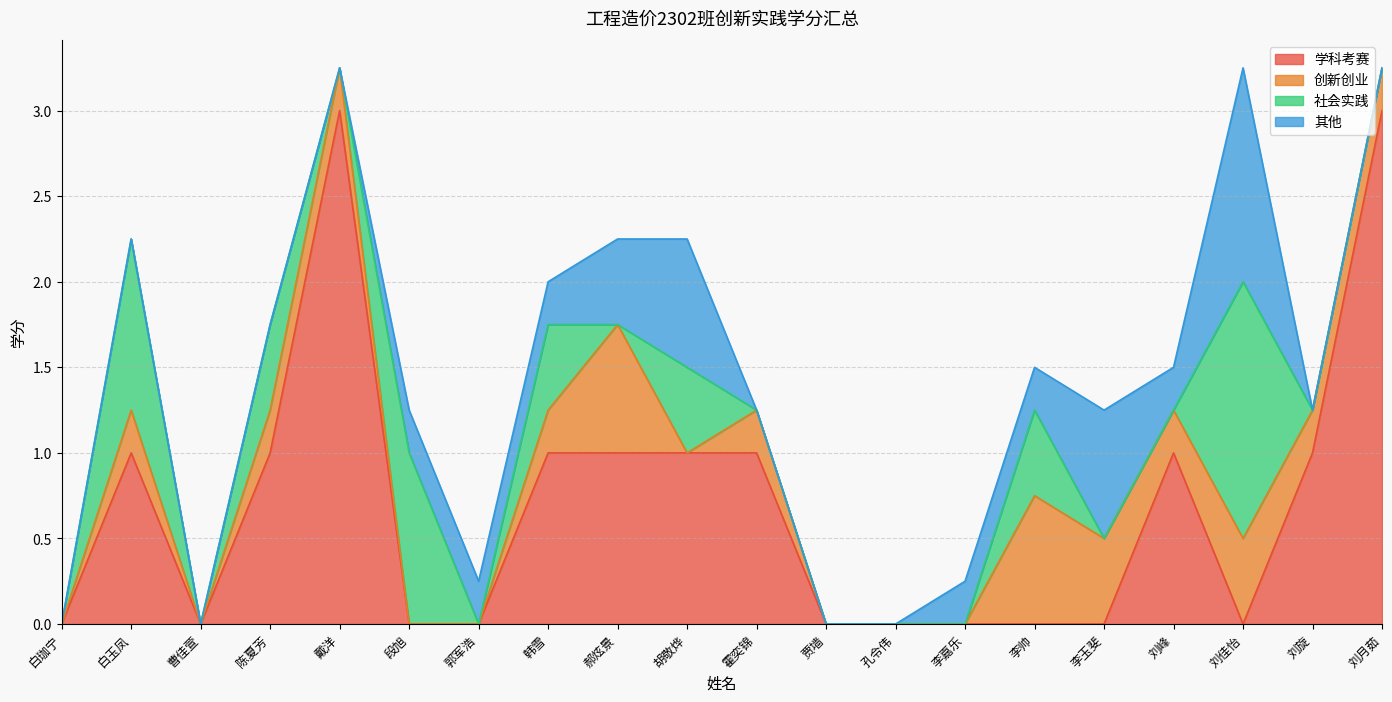

How many lines are shown in the chart?

4